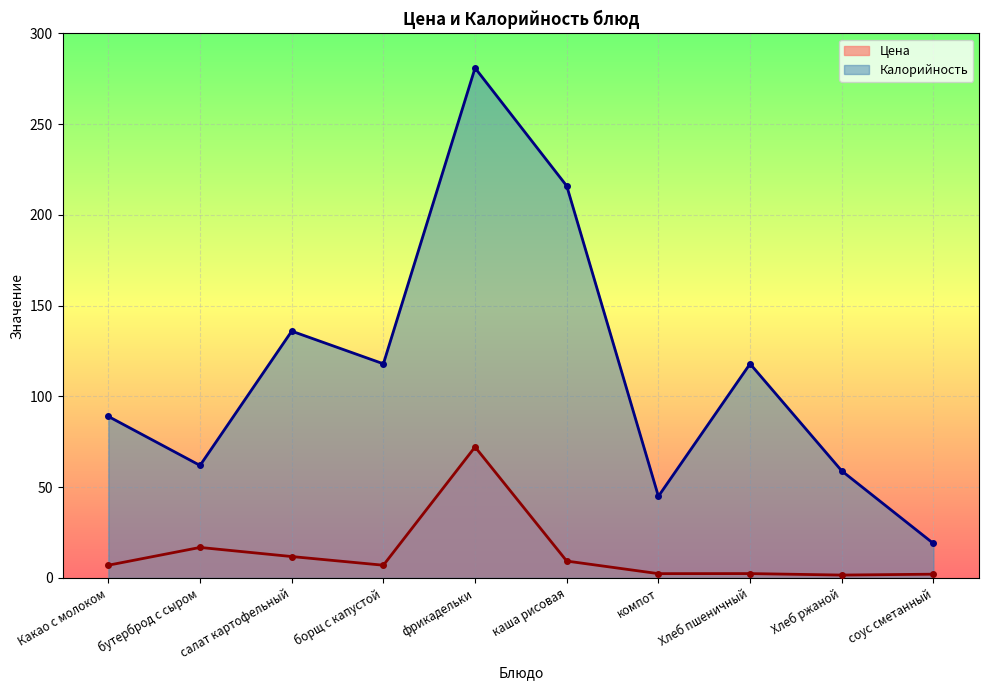

Which series has the largest range (max minus min)?

Калорийность